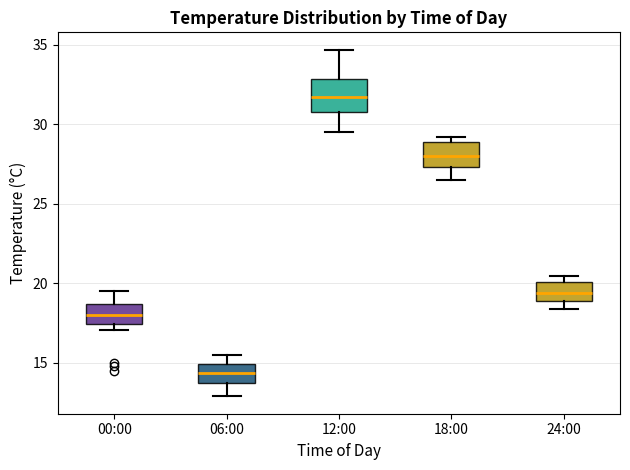

Which box's median line is the highest?

12:00